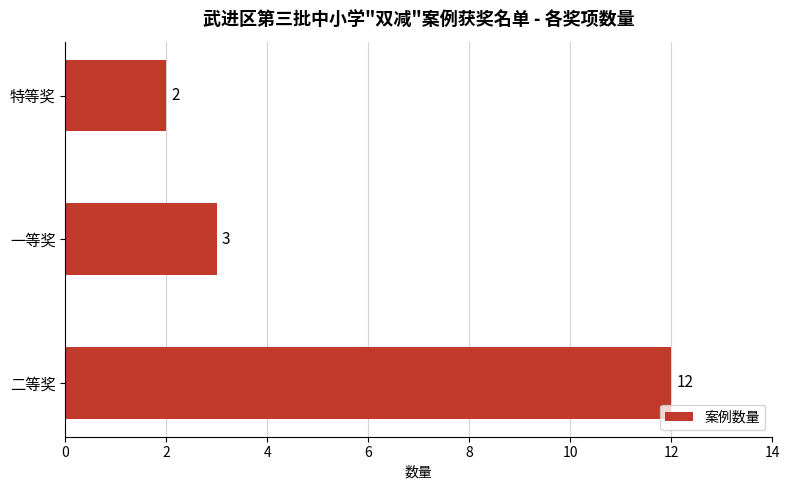

What is the sum of the values at 特等奖 and 一等奖?

5